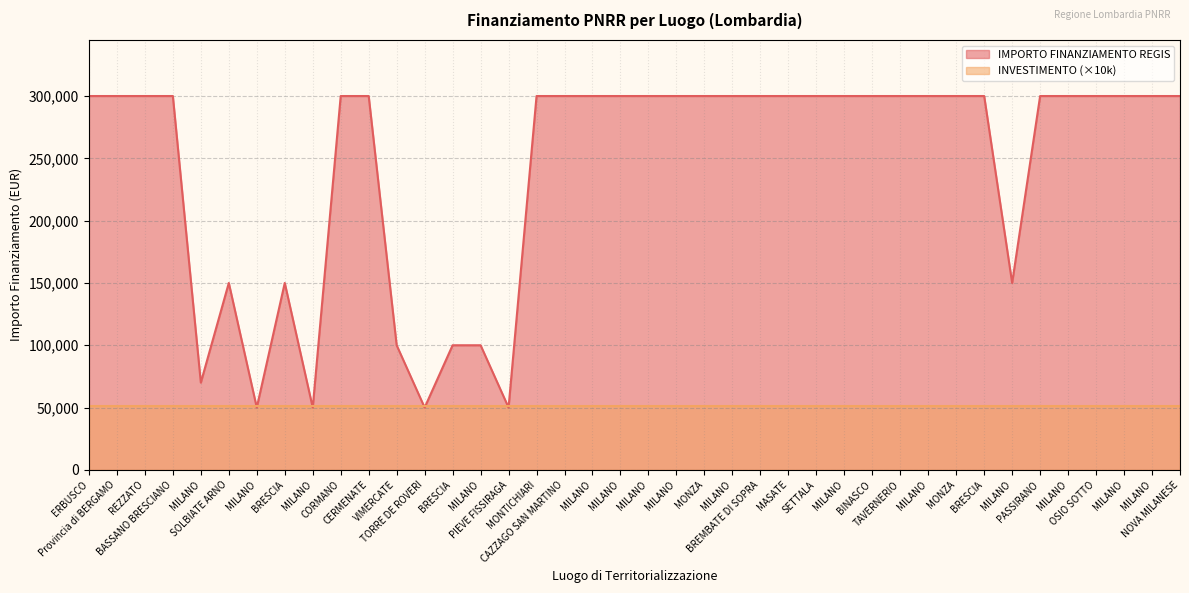

Count the number of categories in the chart.

40